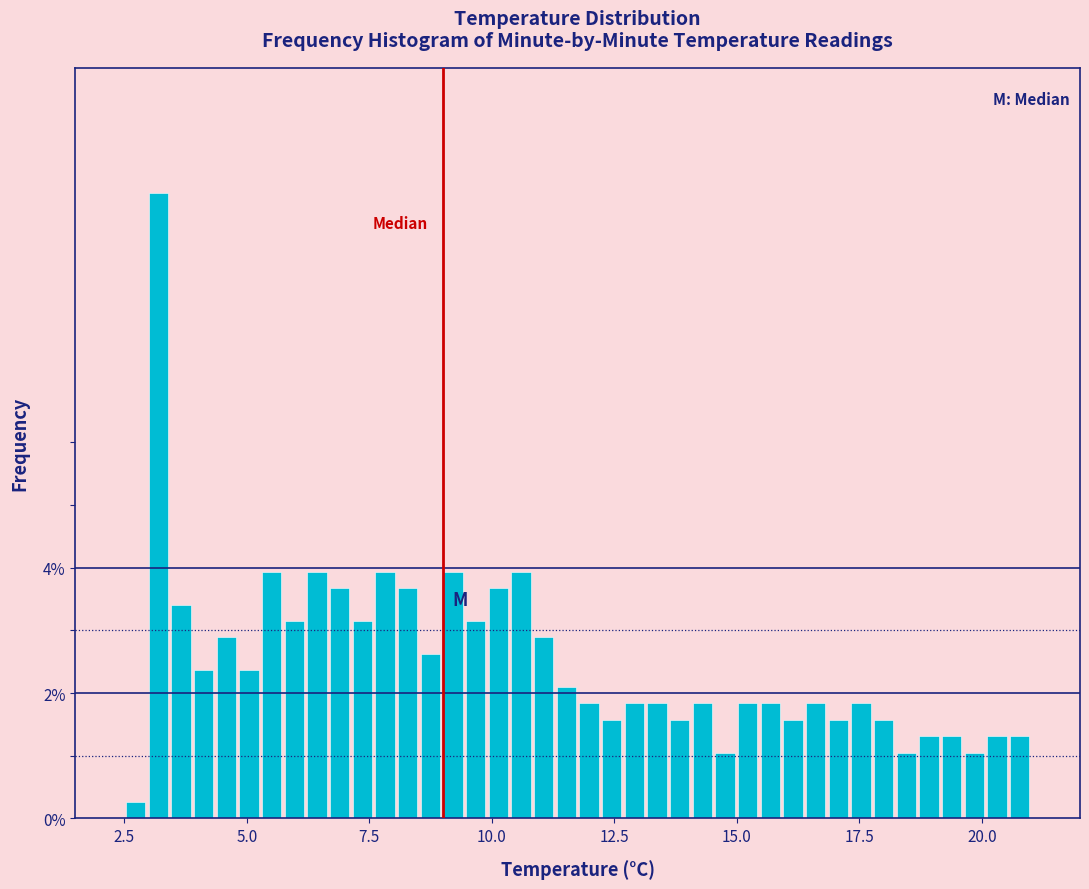

Around what value on the x-axis is the tallest bar? Give the approximate position of its centre, as read against the axis.

3.0